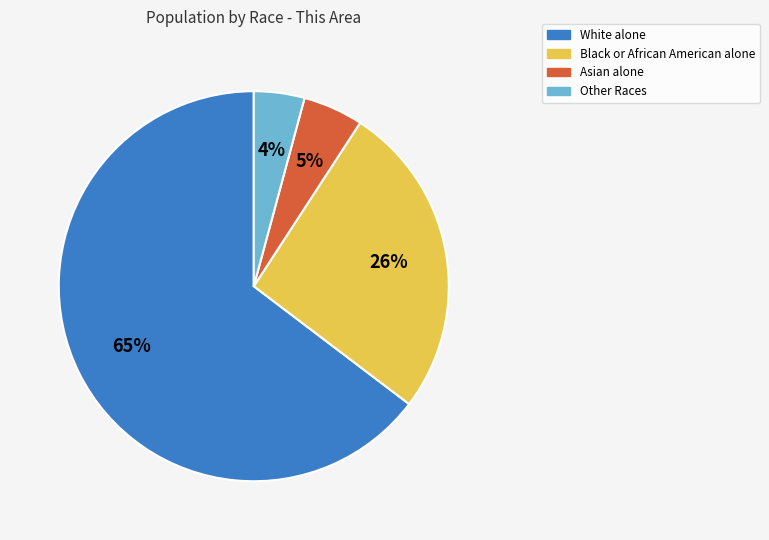

To the nearest percent, what is the average slice percentage?

25%